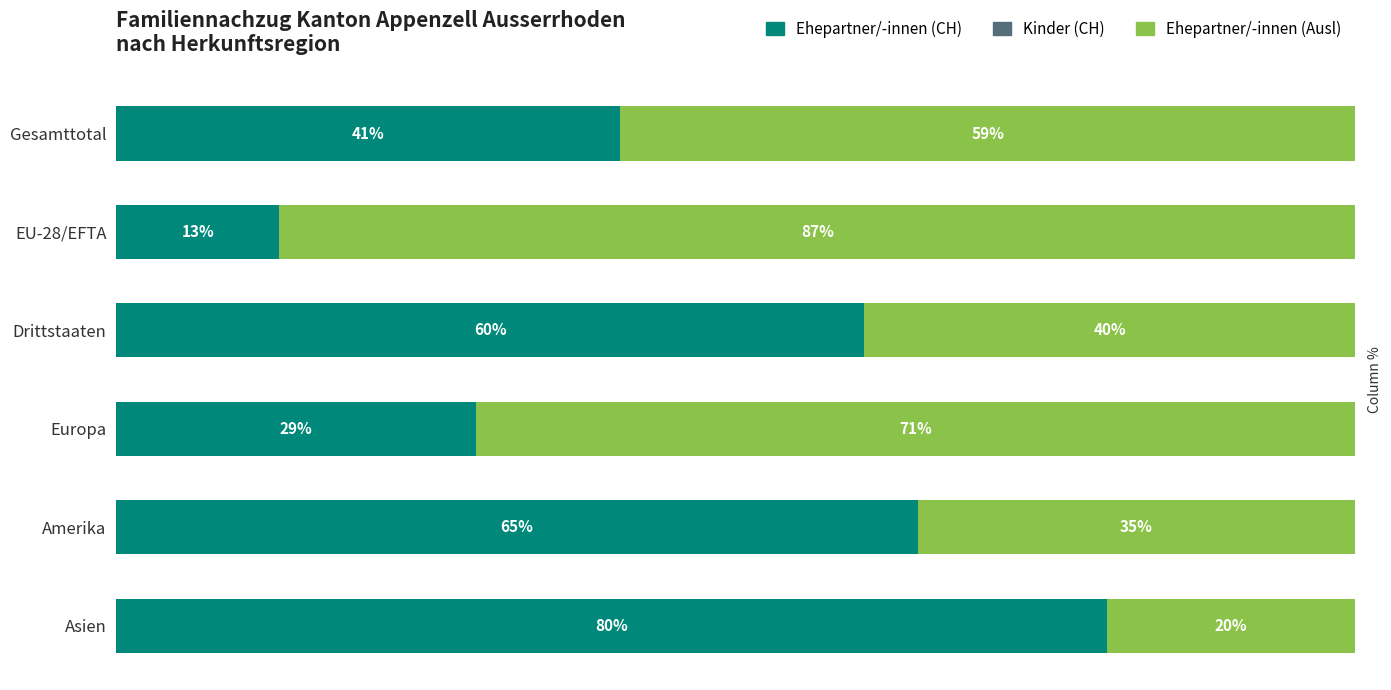

Which category has the lowest value in the Ehepartner/-innen (CH) series?

EU-28/EFTA